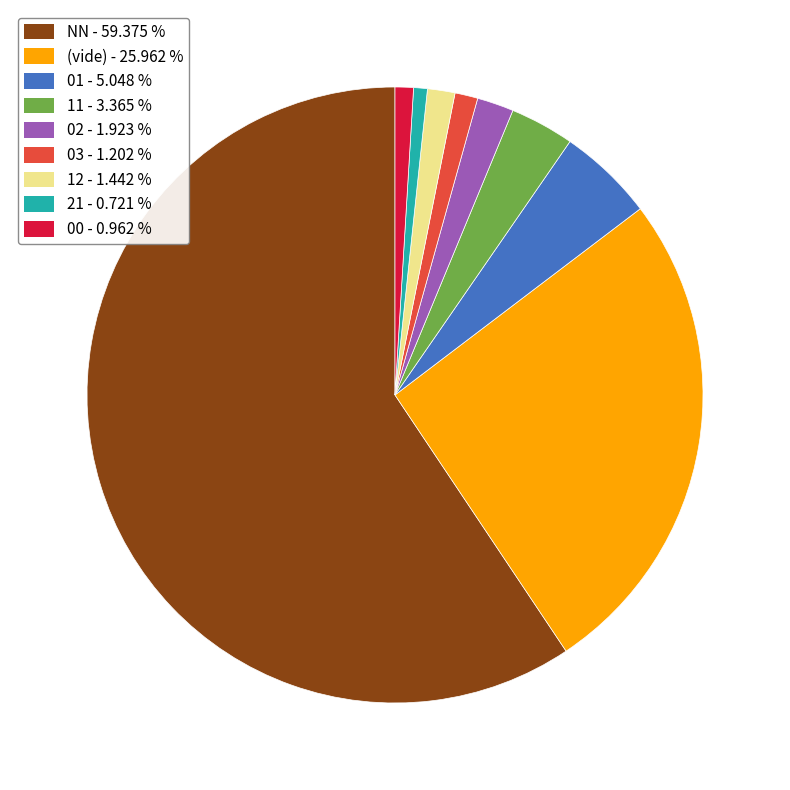

Does any single category account for the majority?

Yes